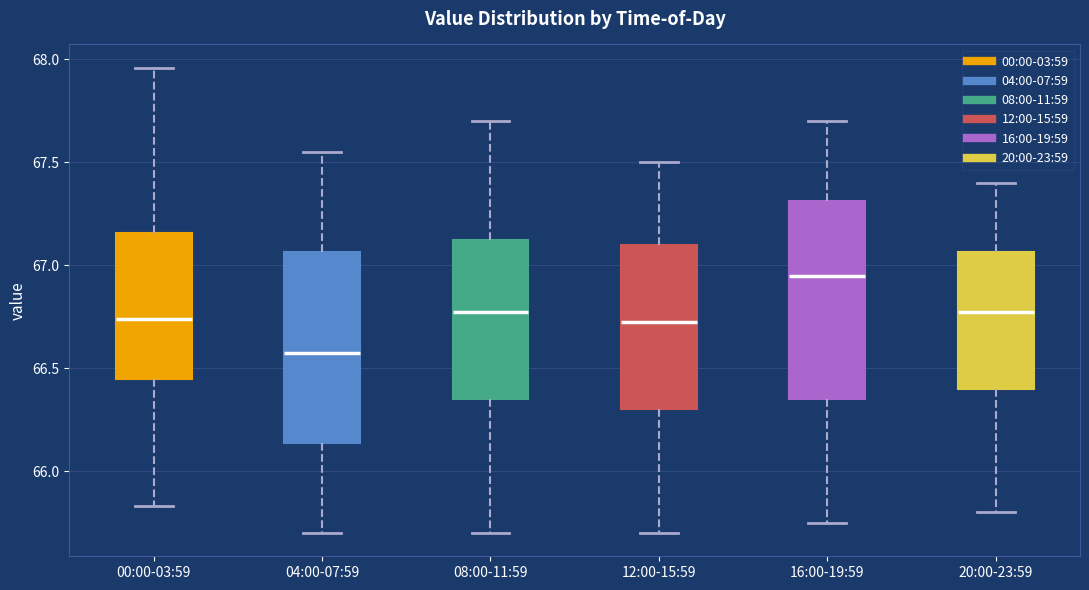

Reading left to right, read every box against the y-axis: the position of its median line, the range the box covers, and the ends of its whiskers. The values are not printed on the chart, so give them approximately, as read against the axis.

00:00-03:59: median 66.75, box 66.45 to 67.15, whiskers 65.85 to 67.95
04:00-07:59: median 66.60, box 66.15 to 67.05, whiskers 65.70 to 67.55
08:00-11:59: median 66.80, box 66.35 to 67.15, whiskers 65.70 to 67.70
12:00-15:59: median 66.75, box 66.30 to 67.10, whiskers 65.70 to 67.50
16:00-19:59: median 66.95, box 66.35 to 67.30, whiskers 65.75 to 67.70
20:00-23:59: median 66.80, box 66.40 to 67.05, whiskers 65.80 to 67.40